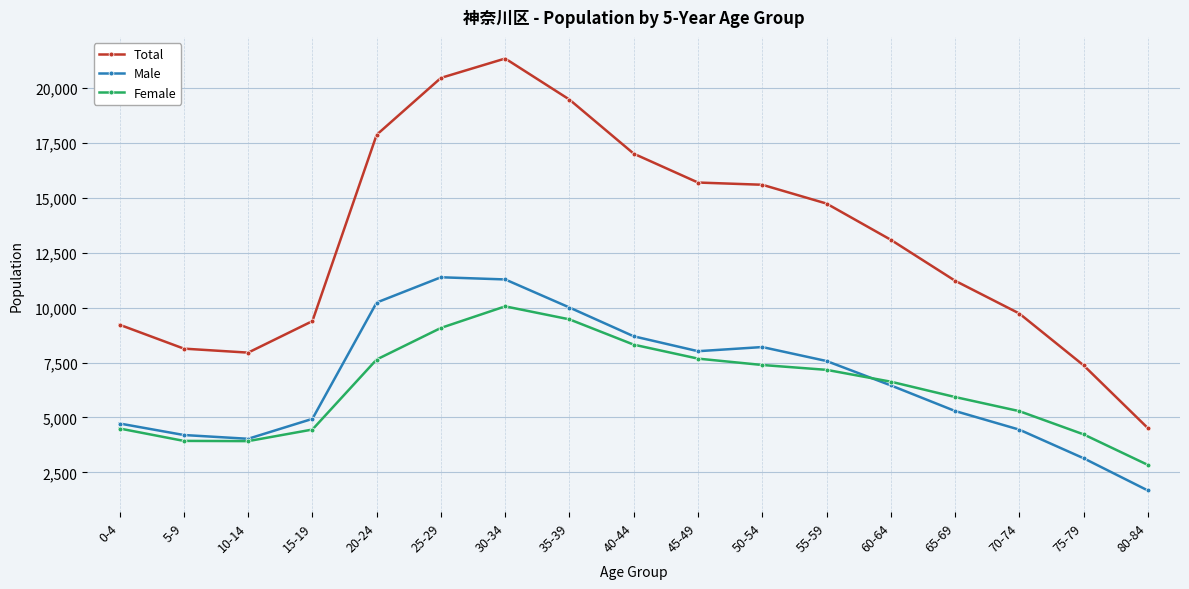

What is the label of the 13th point from the right?

20-24